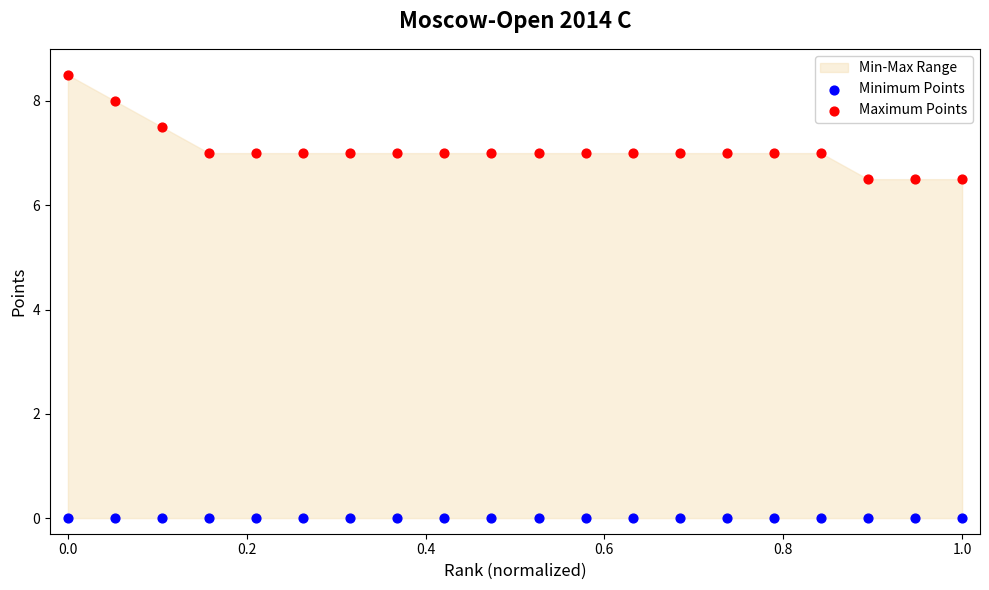

Which series reaches the minimum Y coordinate?

Minimum Points